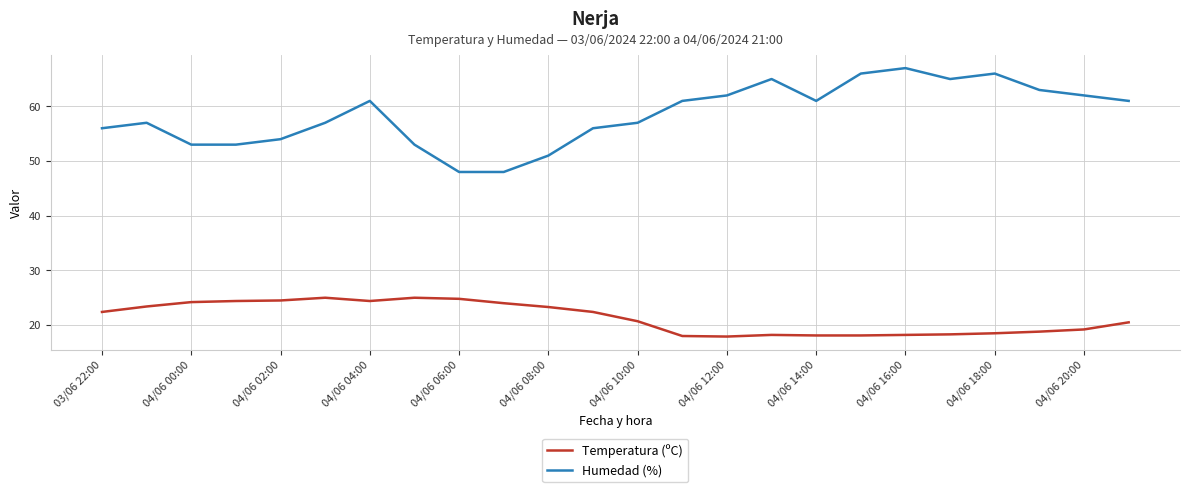

Which series has the widest spread of values?

Humedad (%)